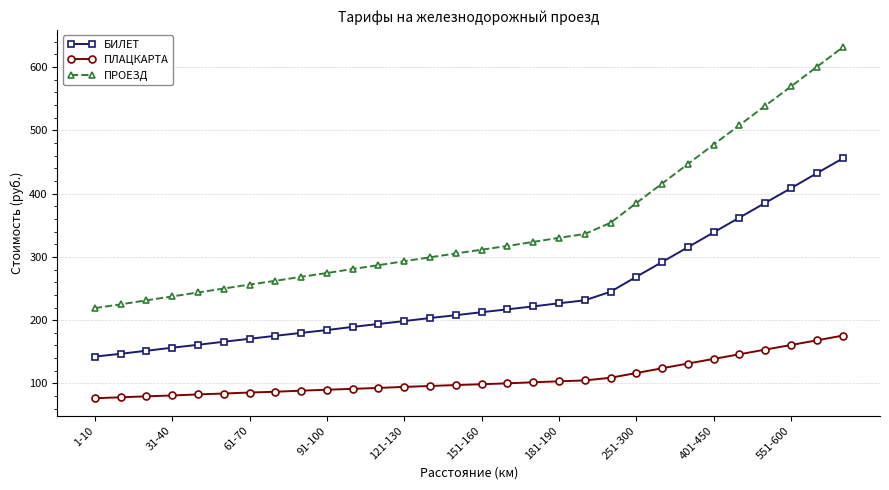

Rank the series by their maximum value, from highest to lowest.

ПРОЕЗД, БИЛЕТ, ПЛАЦКАРТА